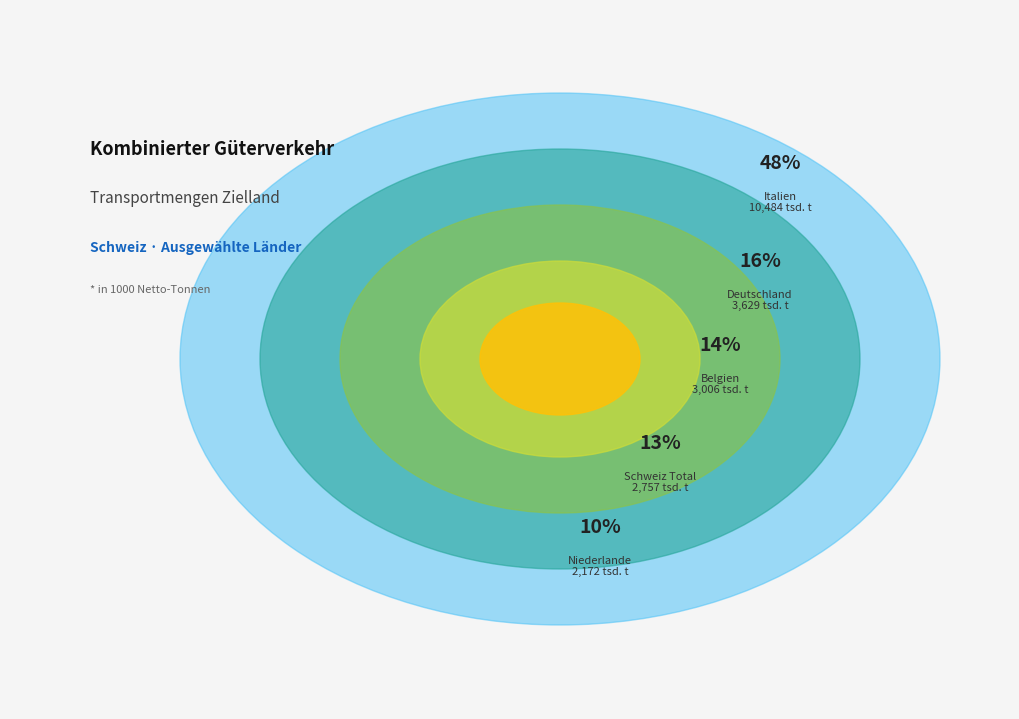

True or false: Belgien accounts for 25% of the total.

False